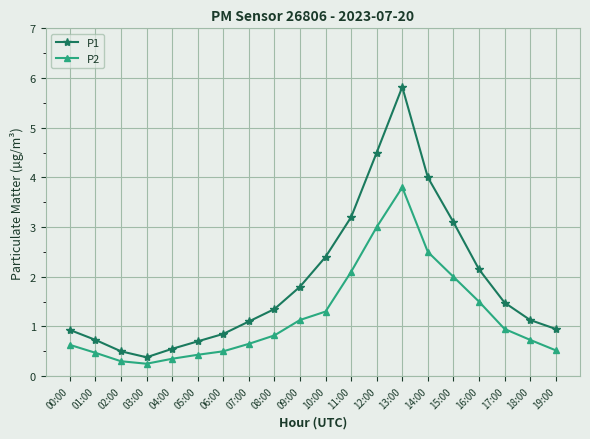

What is the label of the 7th point from the left?

06:00